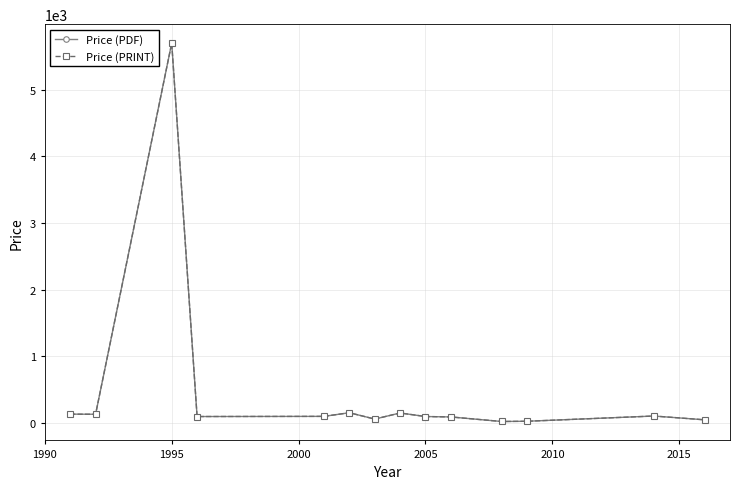

Rank the series by their maximum value, from highest to lowest.

Price (PDF), Price (PRINT)